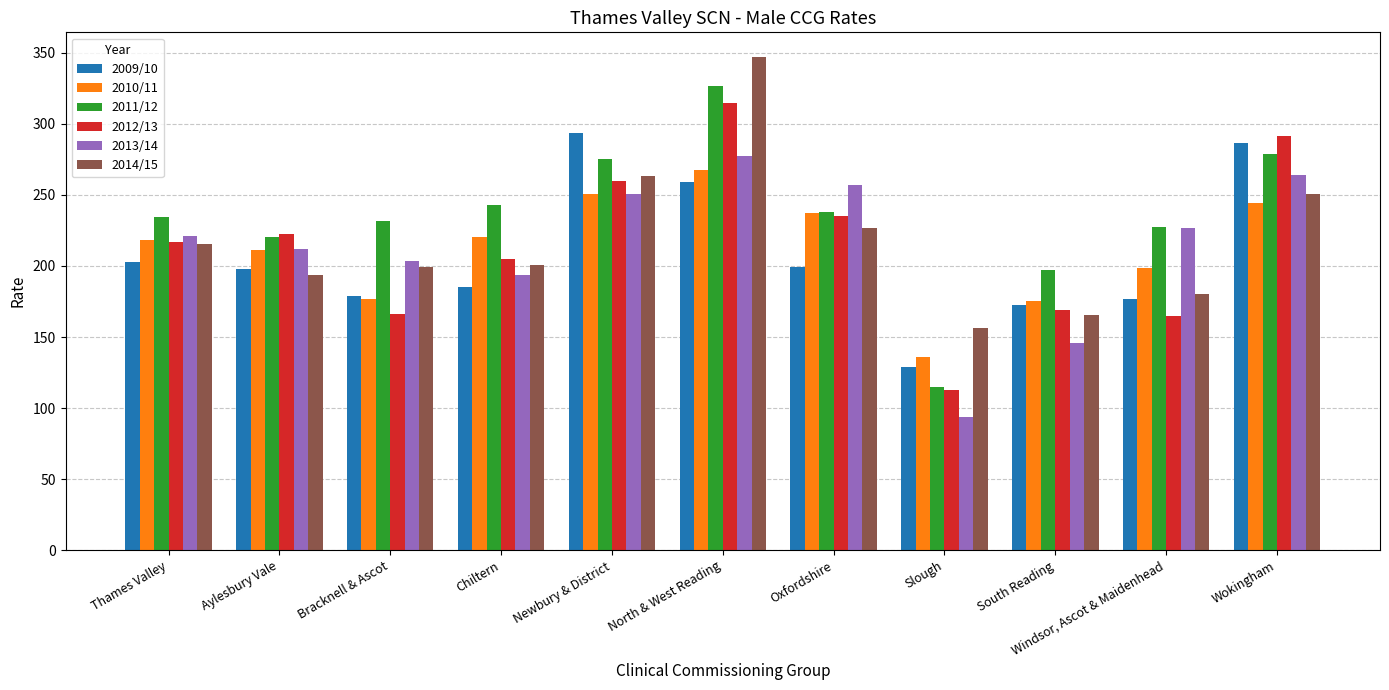

True or false: 2011/12 has a value of 227.8 at Windsor, Ascot & Maidenhead.

True